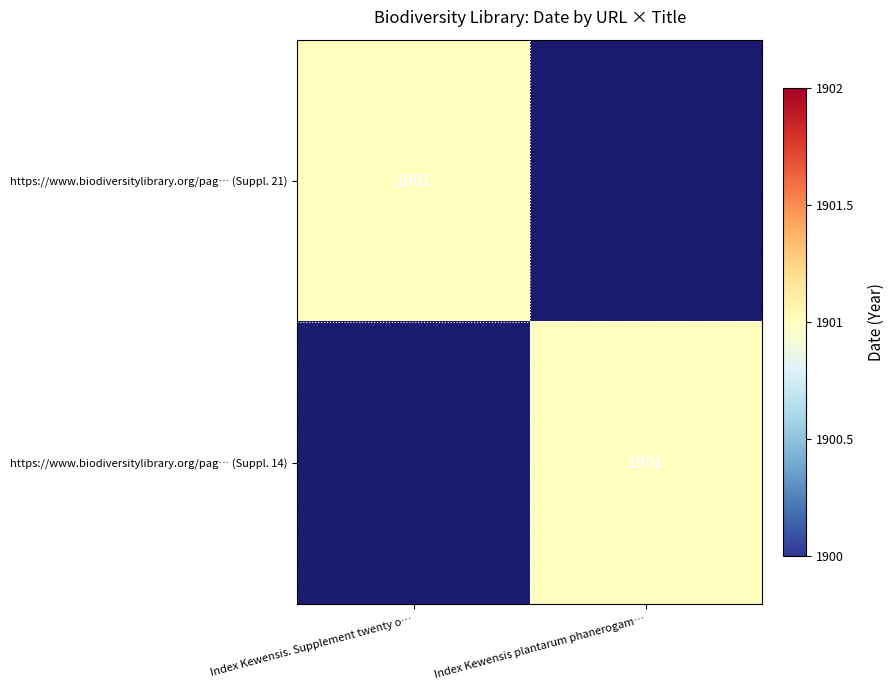

Which series has the largest range (max minus min)?

https://www.biodiversitylibrary.org/pag… (Suppl. 21)